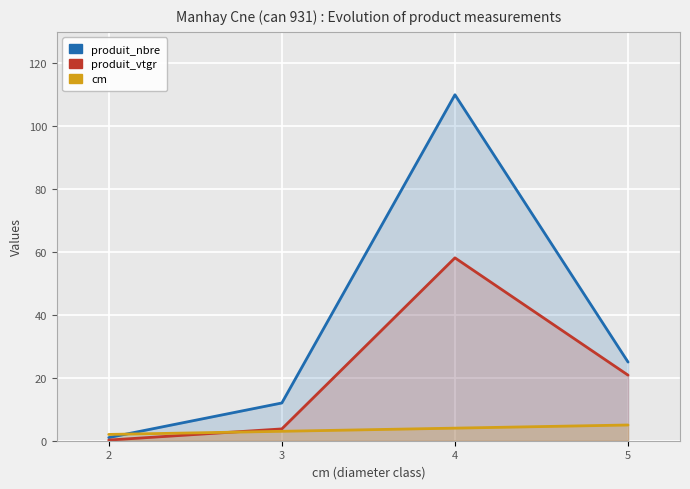

Which series has the largest total across all categories?

produit_nbre